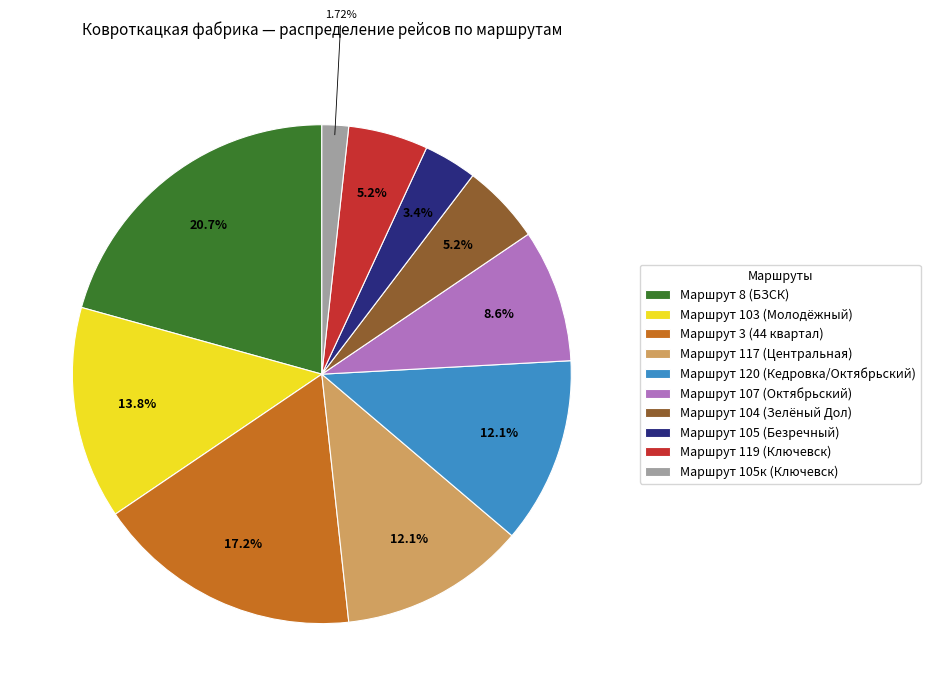

To the nearest percent, what percentage of the pie is Маршрут 107 (Октябрьский)?

9%